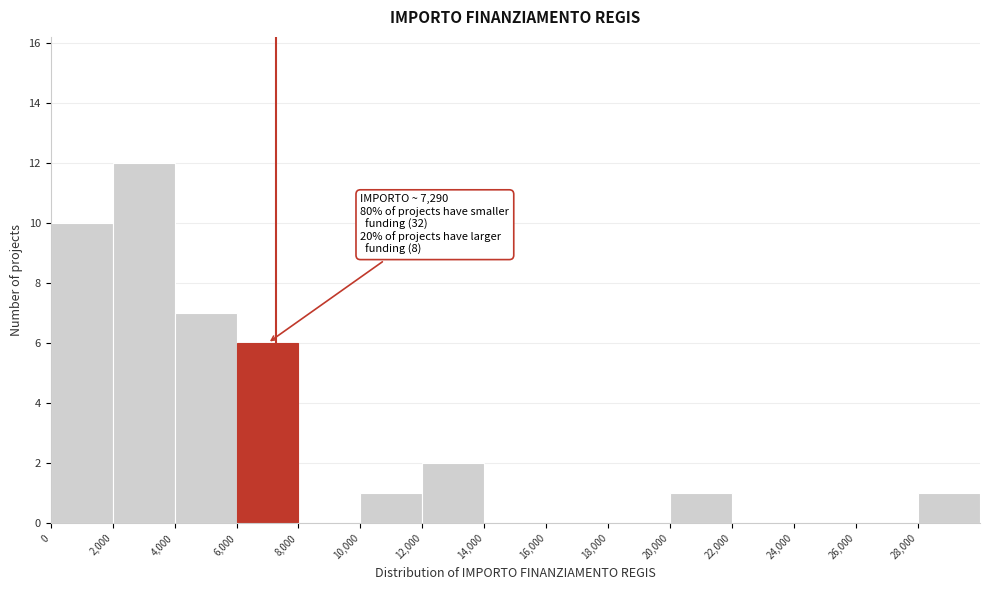

Which range on the x-axis has the tallest bar?

2000 to 4000